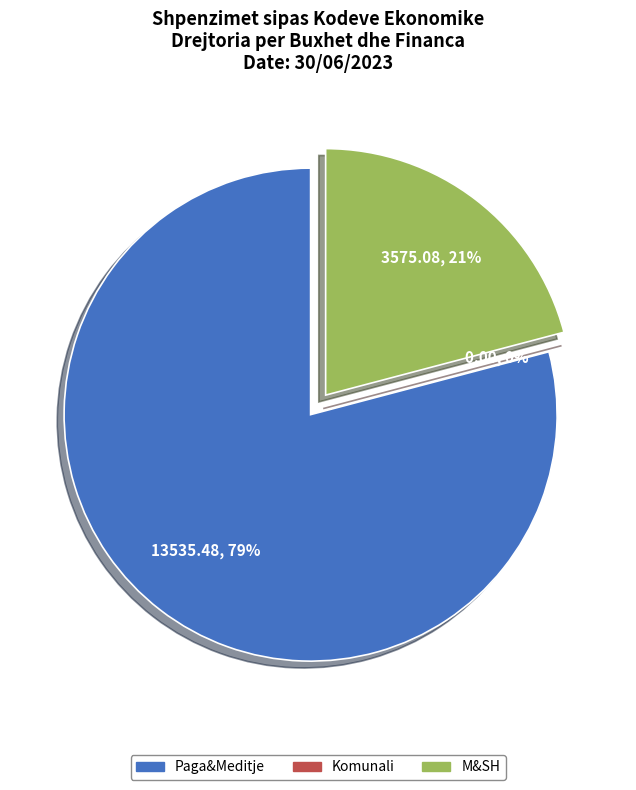

Which has a higher value, M&SH or Komunali?

M&SH